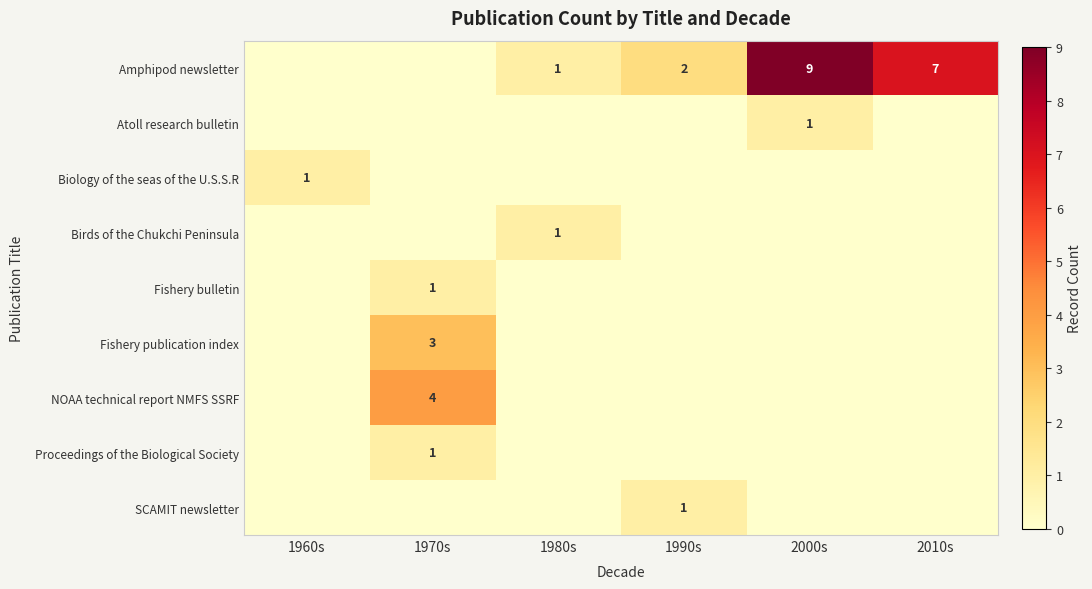

Rank the series by their maximum value, from lowest to highest.

Atoll research bulletin, Biology of the seas of the U.S.S.R, Birds of the Chukchi Peninsula, Fishery bulletin, Proceedings of the Biological Society, SCAMIT newsletter, Fishery publication index, NOAA technical report NMFS SSRF, Amphipod newsletter